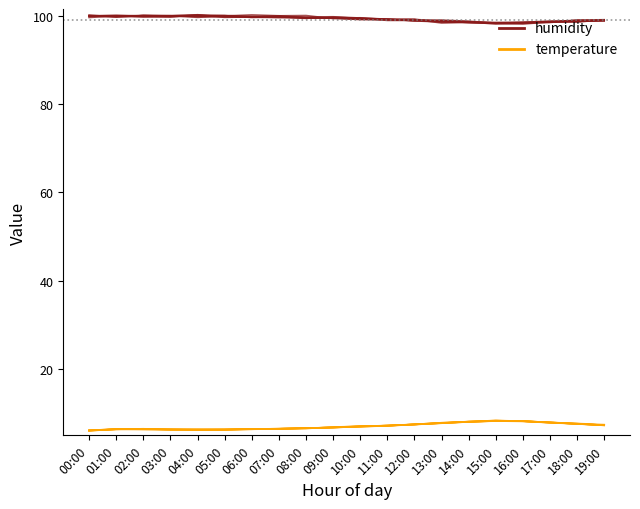

What is the total value across all series at 05:00?

106.1